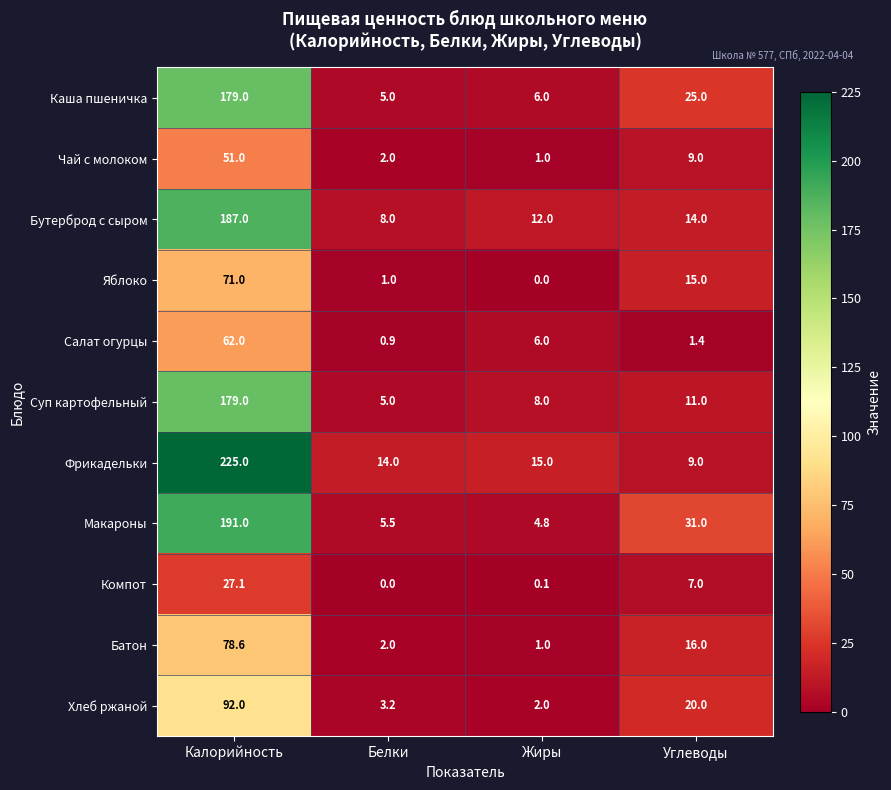

At which category is the sum across all series the highest?

Калорийность